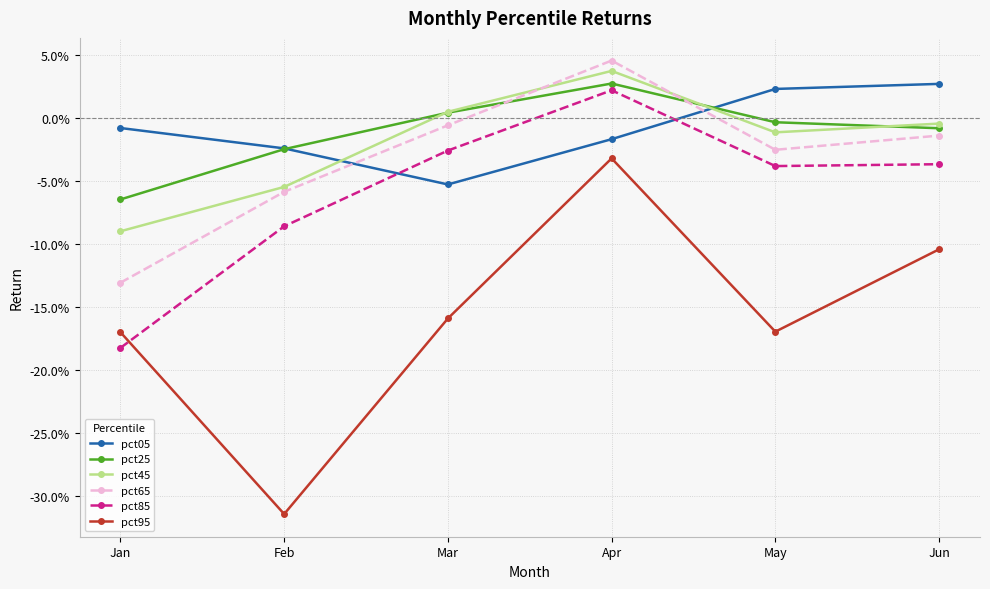

What is the sum of the pct05 values at Feb and Mar?

-0.1